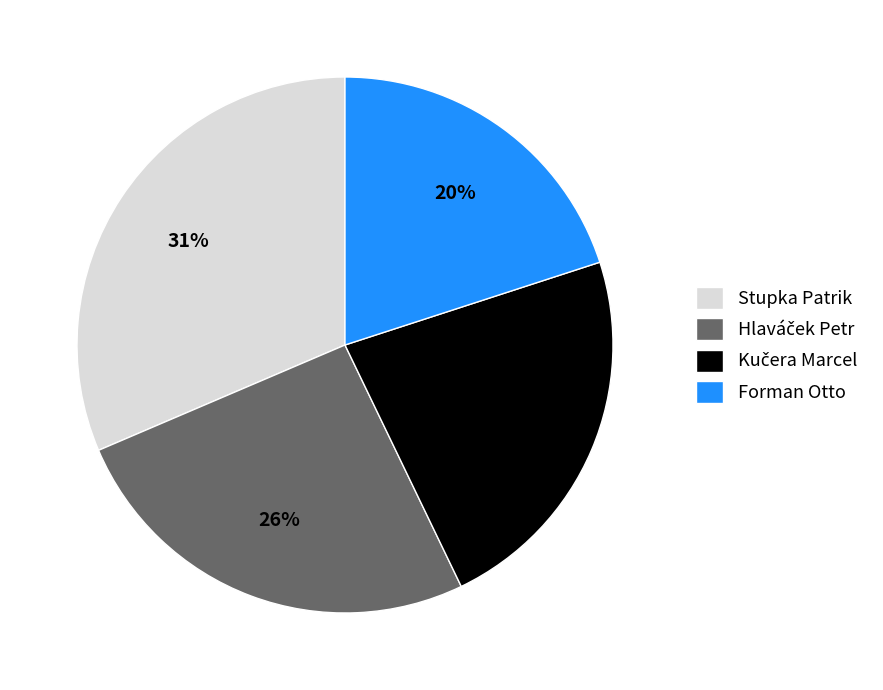

To the nearest percent, what is the average slice percentage?

25%